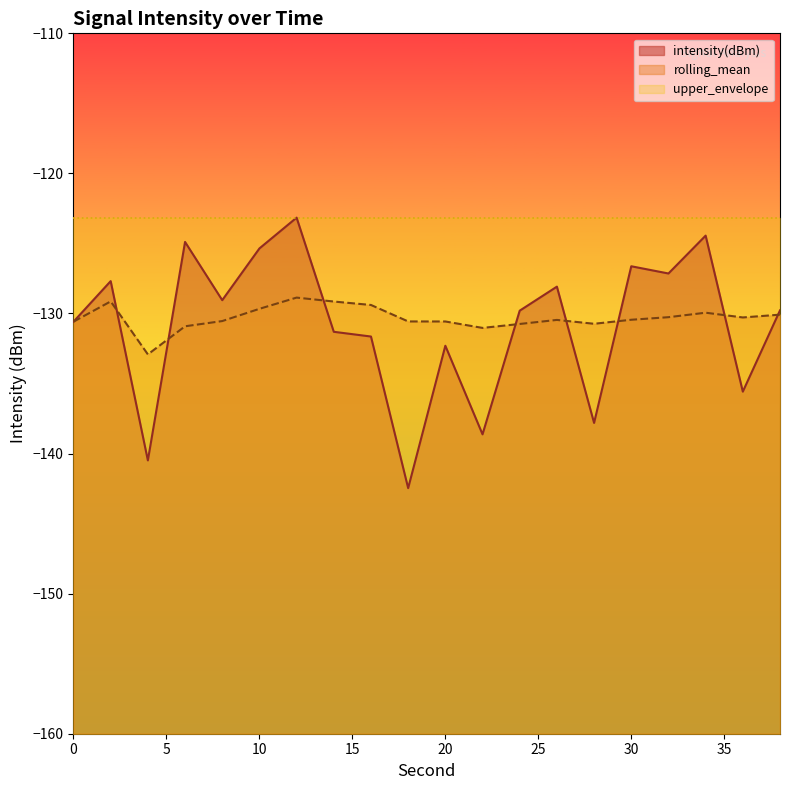

Where do intensity(dBm) and rolling_mean first cross each other?

2 and 4